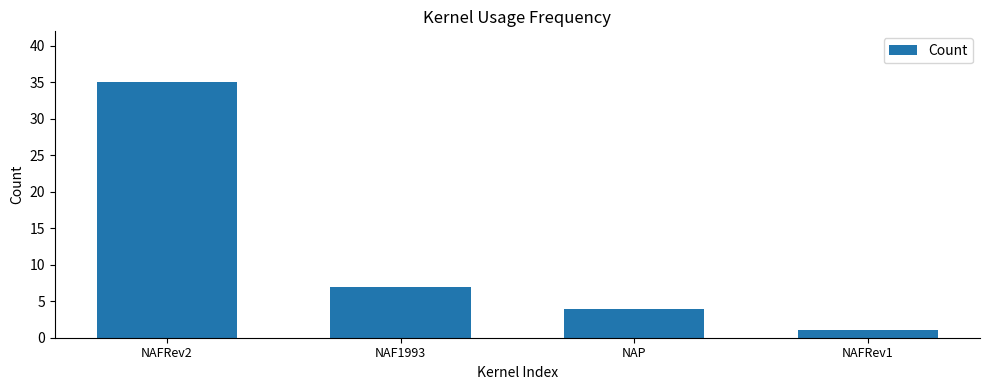

What is the difference between the maximum and minimum values?

34